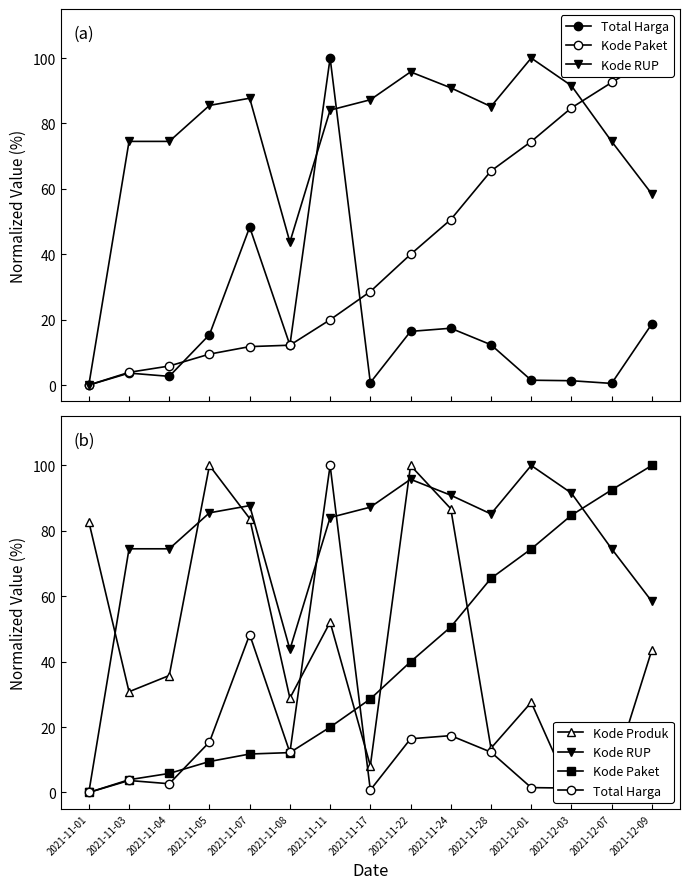

Between 2021-11-04 and 2021-12-09, which series saw the biggest shift?

Kode Paket